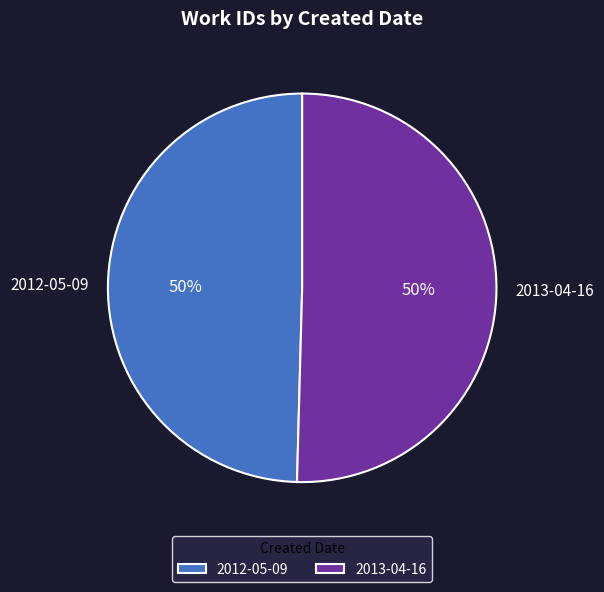

To the nearest percent, what is the average slice percentage?

50%